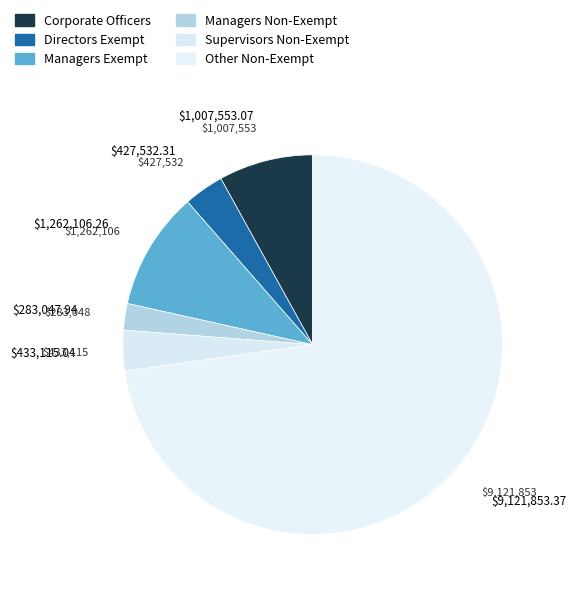

To the nearest percent, what is the average slice percentage?

17%